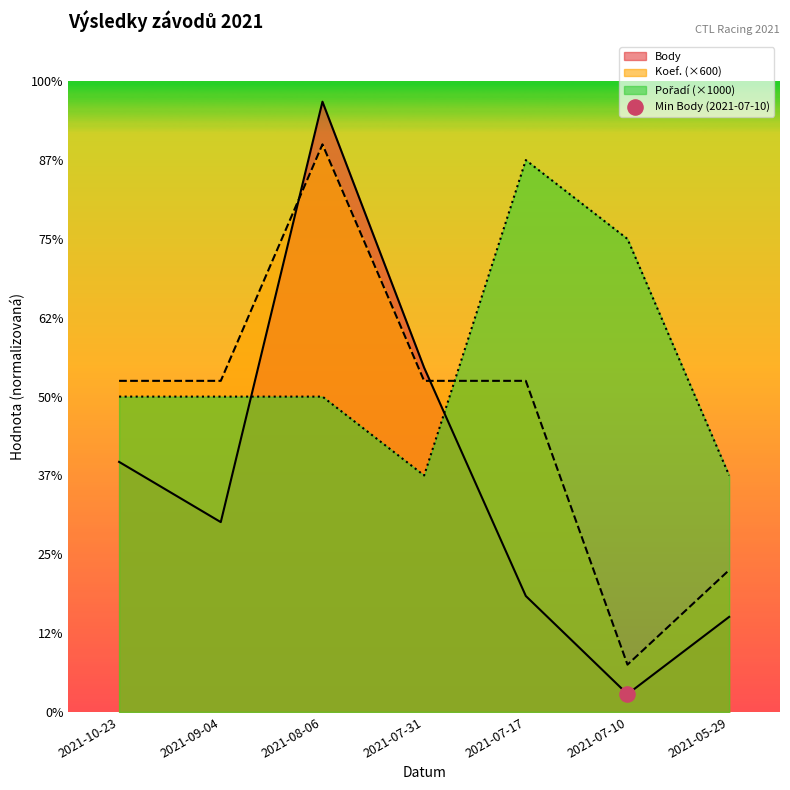

What is the total value across all series at 2021-07-17?

12671